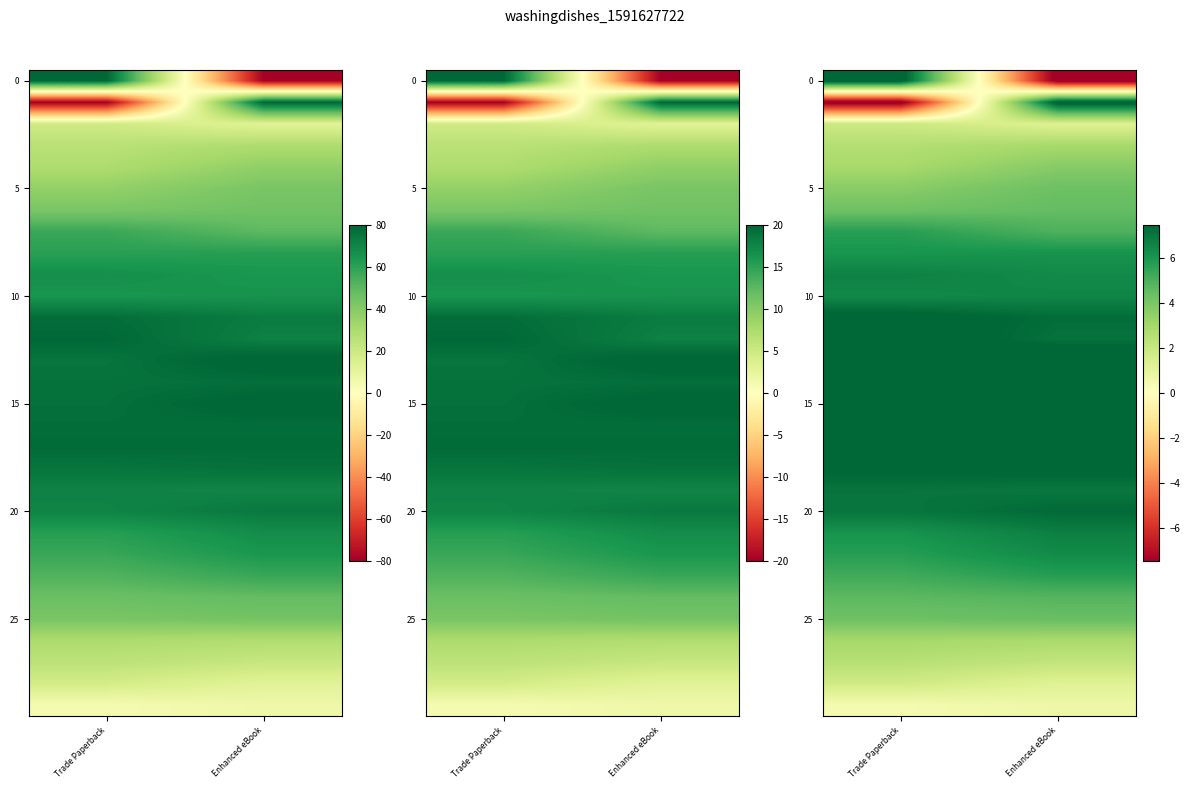

At which category is the sum across all series the highest?

Enhanced eBook